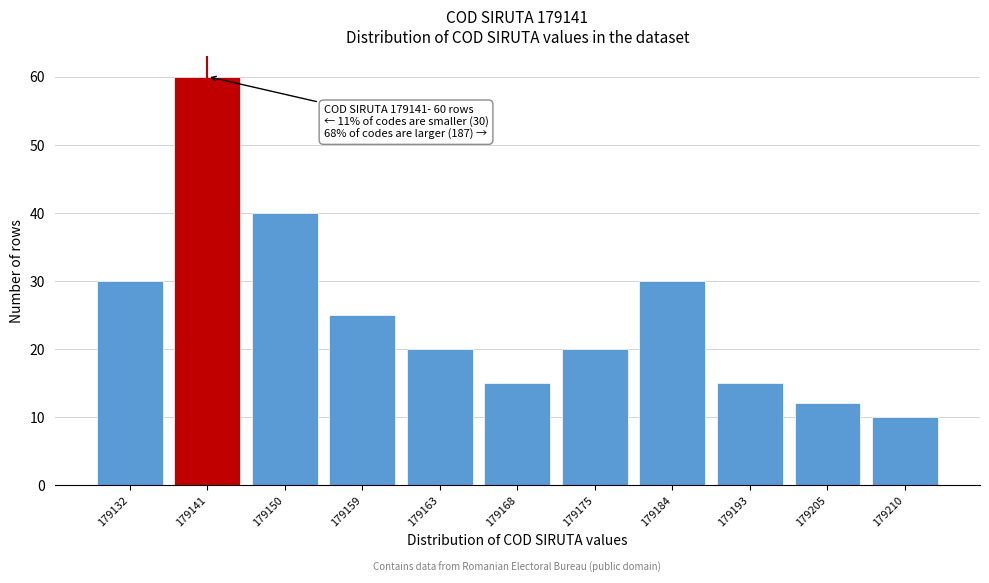

Reading right to left, list all the values displayed in this chart.

179210=10	179205=12	179193=15	179184=30	179175=20	179168=15	179163=20	179159=25	179150=40	179141=60	179132=30